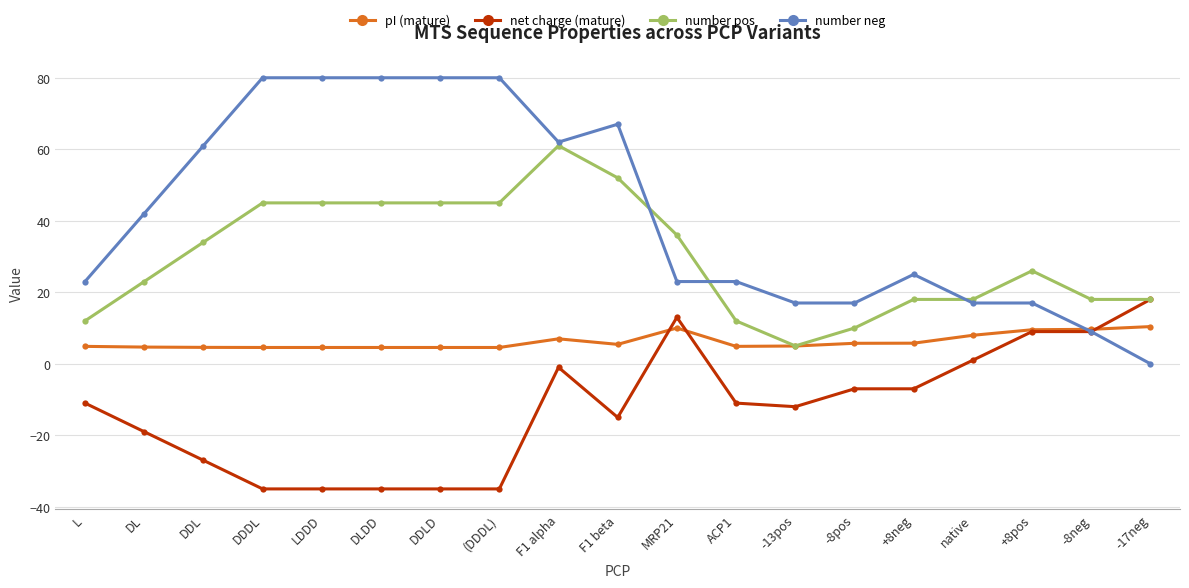

Rank the series by their average value, from lowest to highest.

net charge (mature), pI (mature), number pos, number neg